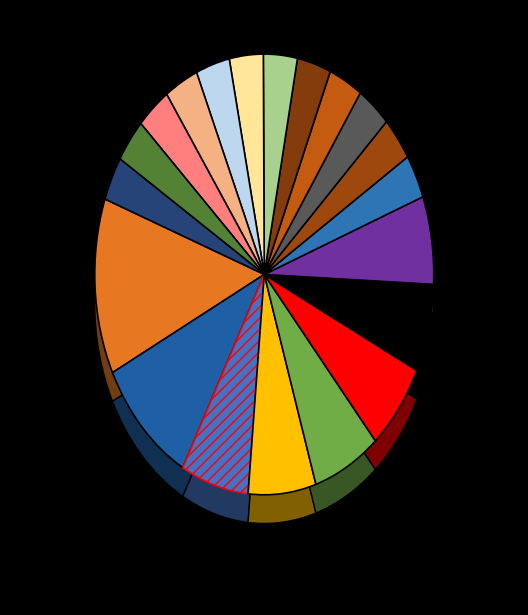

Does 23 account for over 50% of the chart?

No